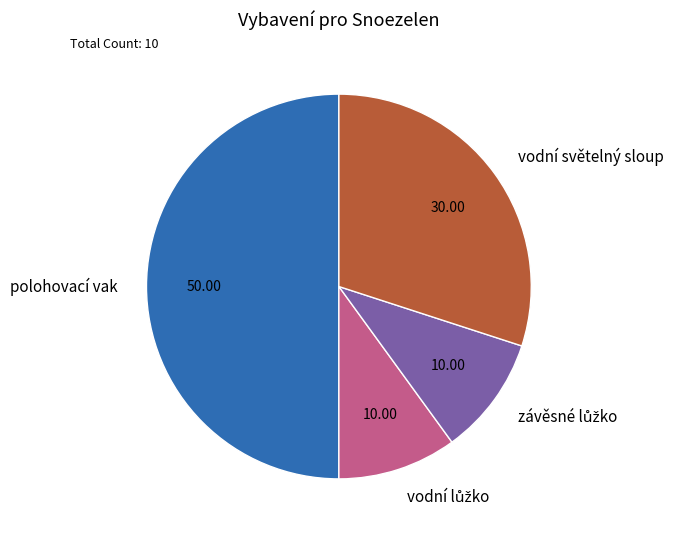

Which slice is the largest?

polohovací vak